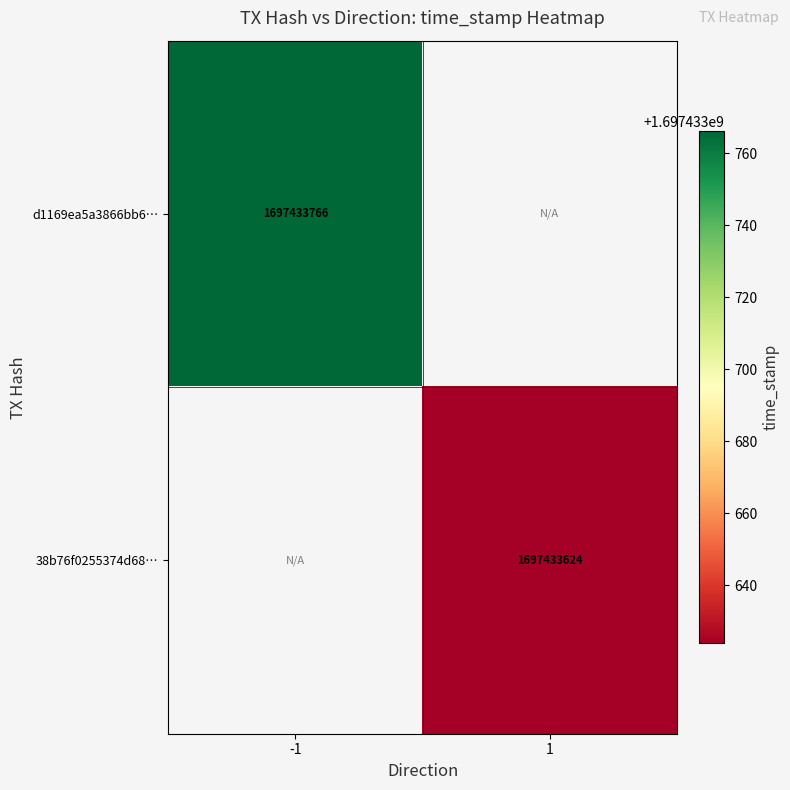

Which has a higher value, 1 or -1?

-1